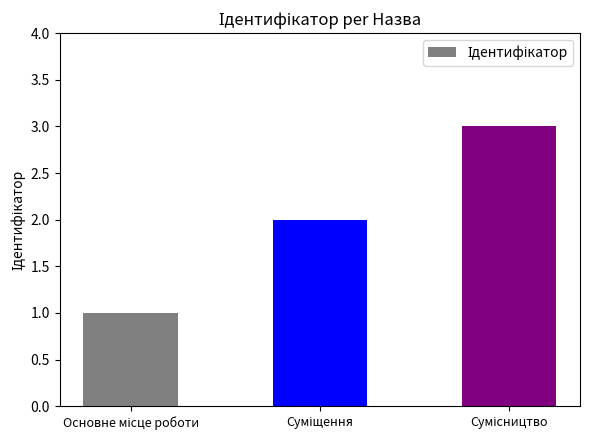

What is the greatest value displayed?

3